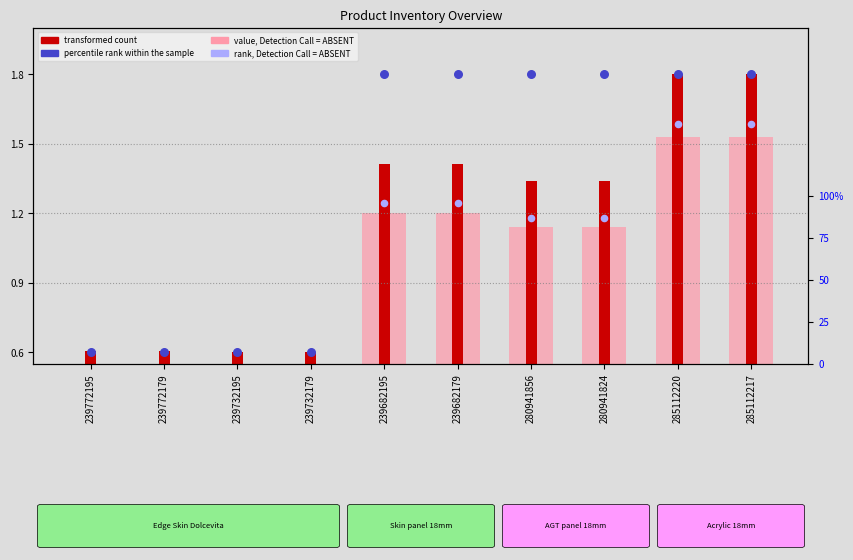

What is the total value across all series at 285112220?

6.7